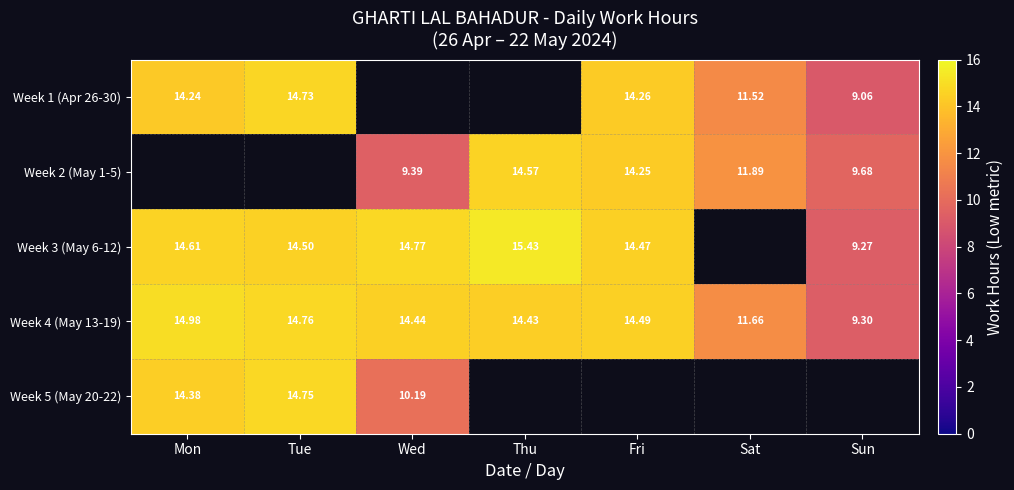

Which category has the lowest value in the Week 4 (May 13-19) series?

Sun